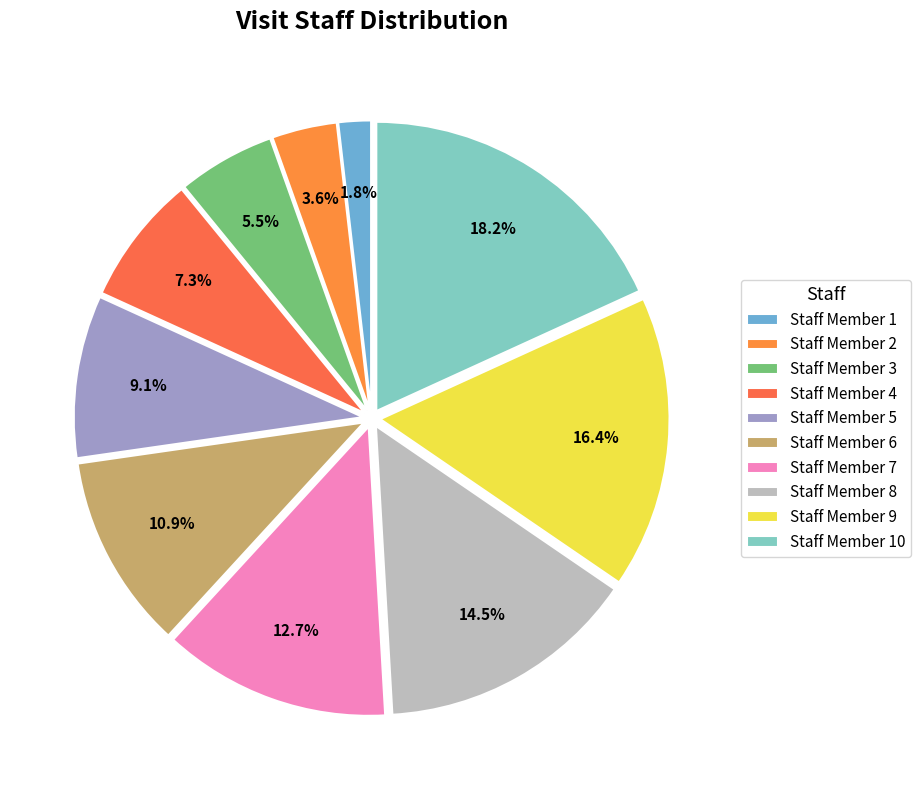

How many slices are in this pie chart?

10